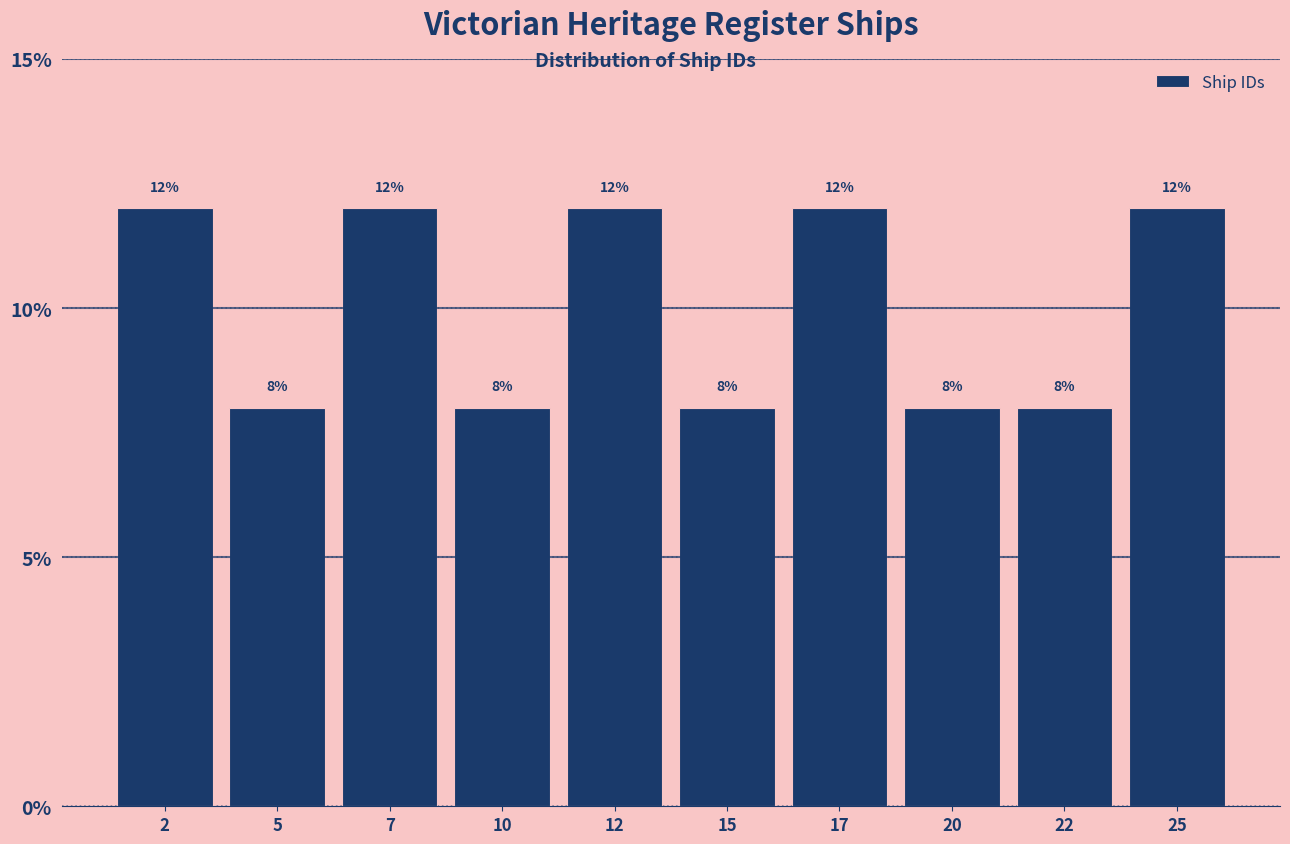

Reading left to right, list every bar in this chart as the range it spans on the x-axis followed by its height.

1.0 to 3.5: 12
3.5 to 6.0: 8
6.0 to 8.5: 12
8.5 to 11.0: 8
11.0 to 13.5: 12
13.5 to 16.0: 8
16.0 to 18.5: 12
18.5 to 21.0: 8
21.0 to 23.5: 8
23.5 to 26.0: 12